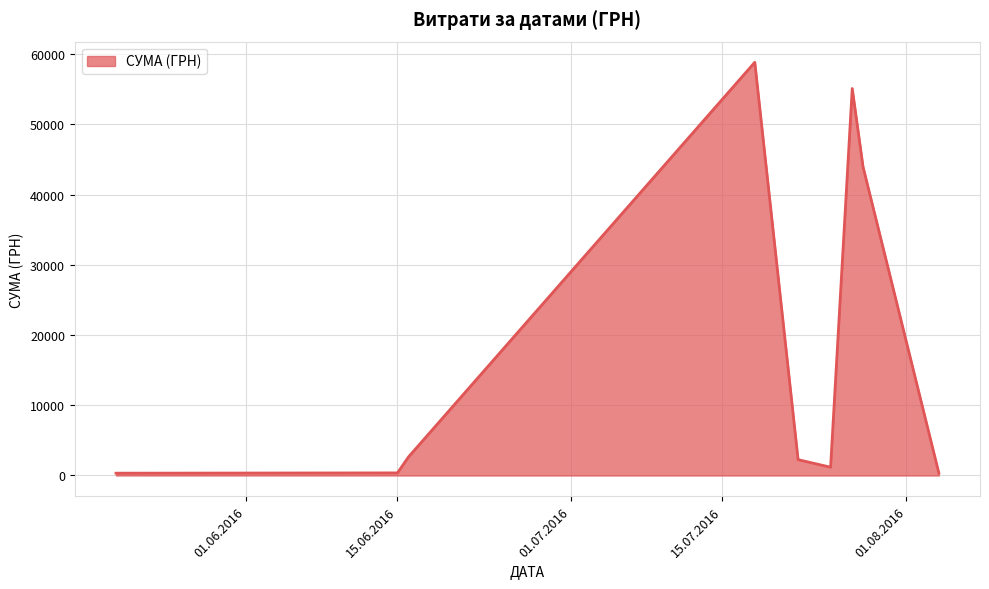

What is the difference between the maximum and minimum values?

58510.0